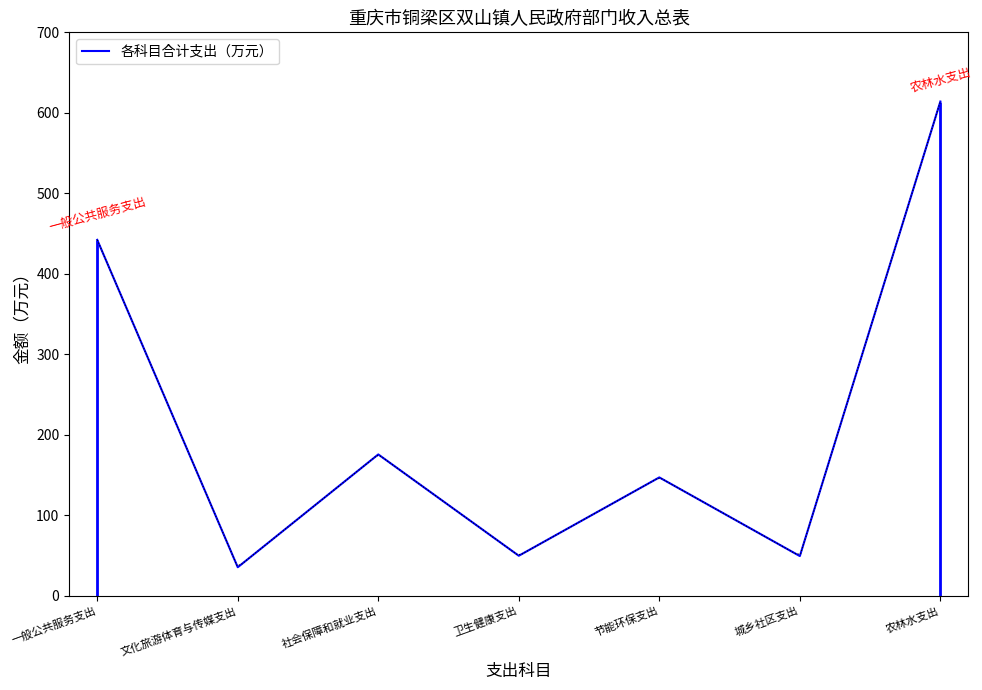

What is the smallest value displayed?

35.6